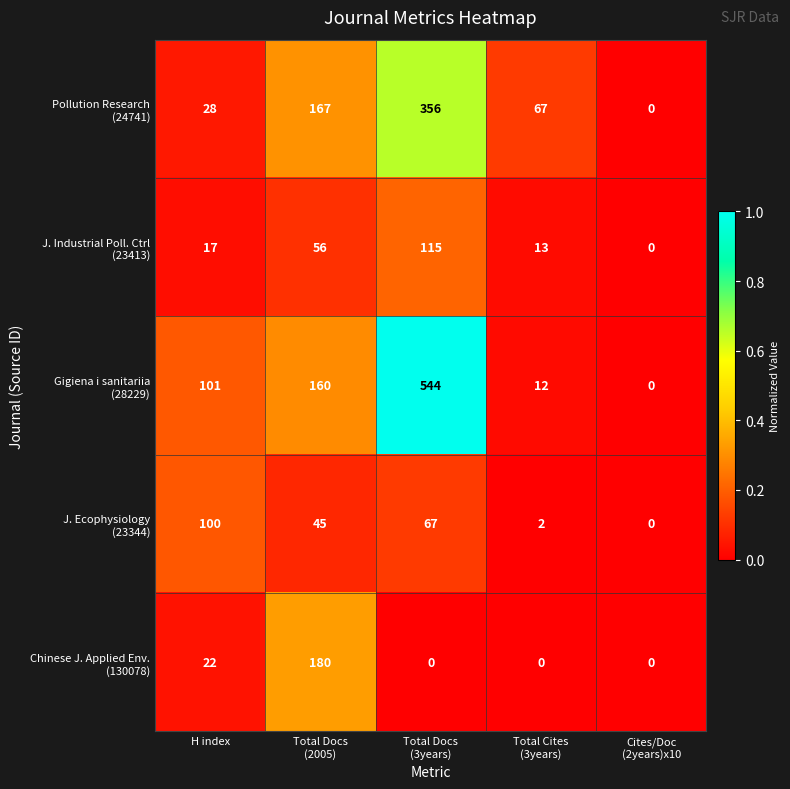

What is the total value across all series at H index?

268